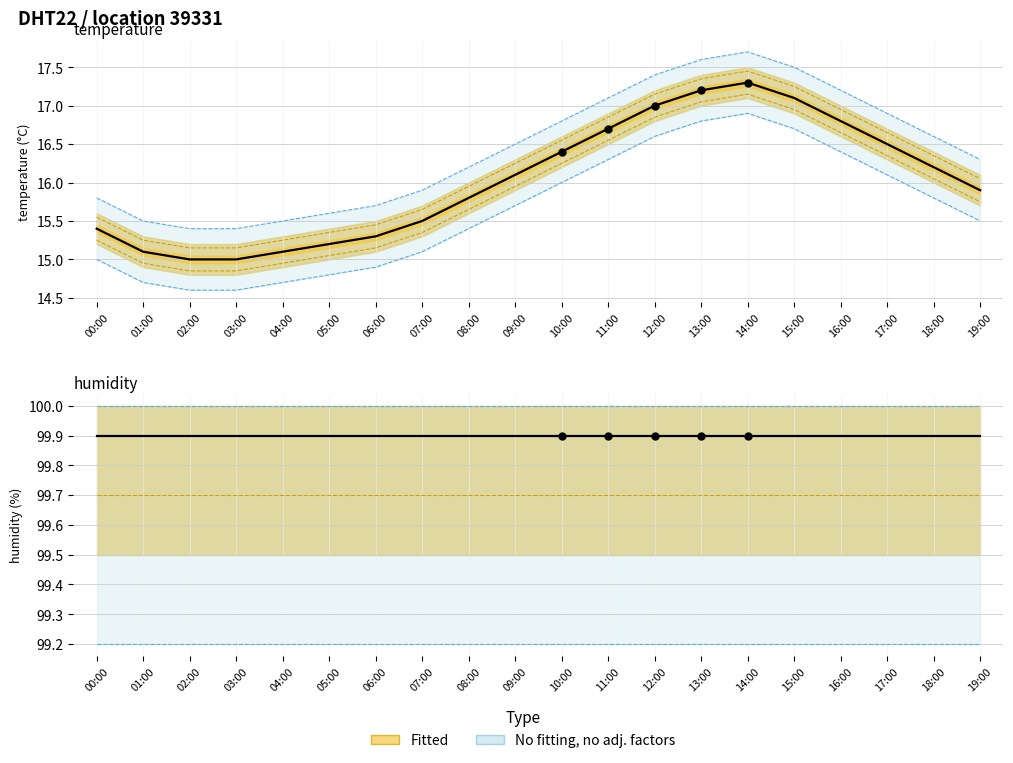

Is the value of temperature at 11:00 greater than the value of humidity at 04:00?

No